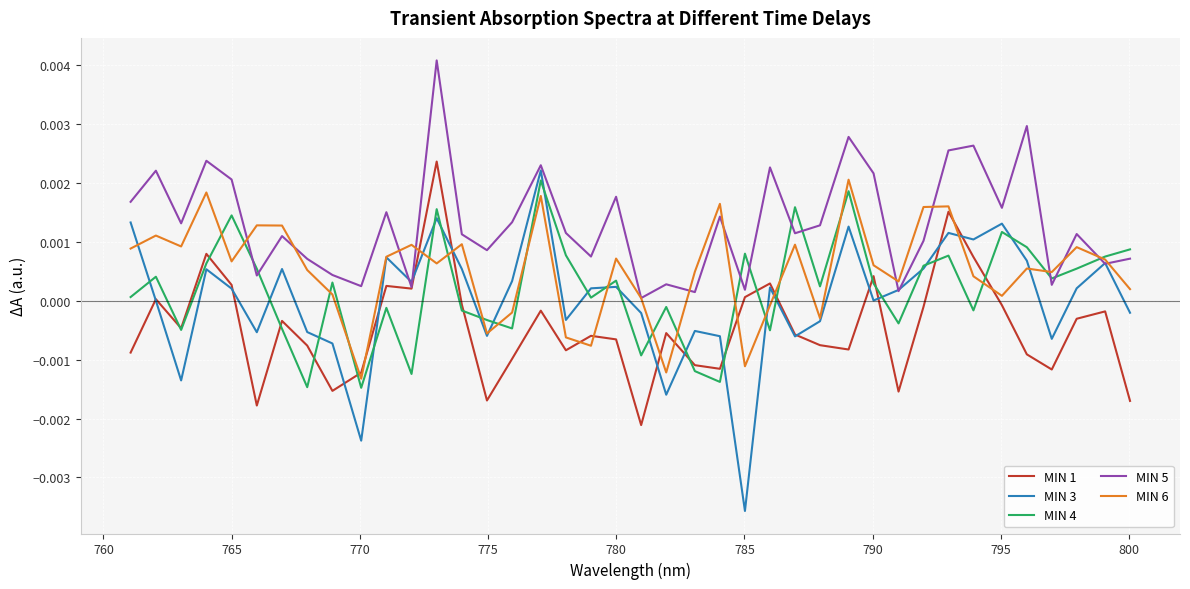

Which series has the largest range (max minus min)?

MIN 3